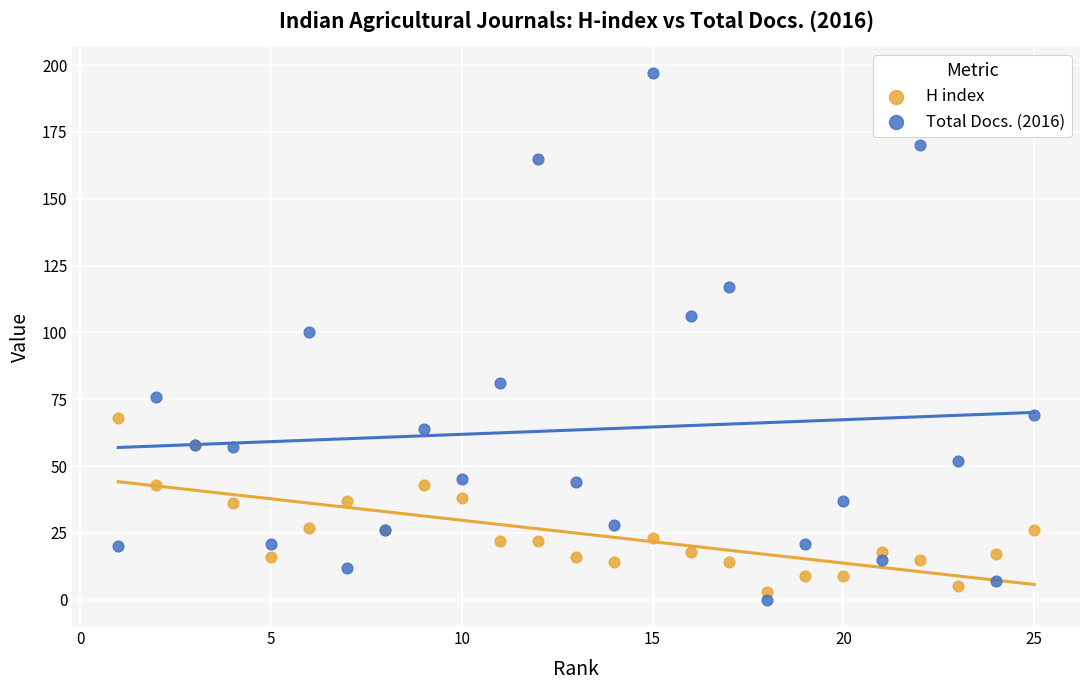

Which series reaches the maximum Y coordinate?

Total Docs. (2016)